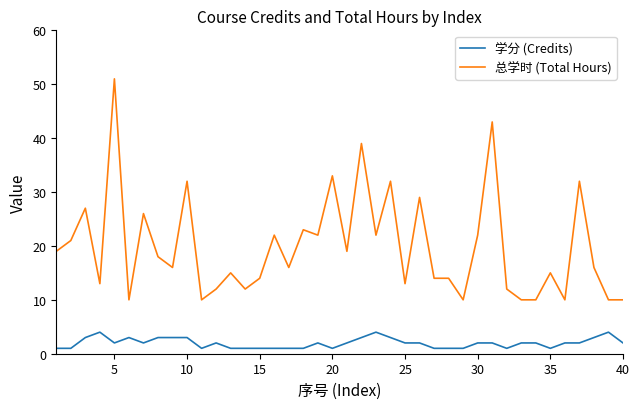

How many lines are shown in the chart?

2